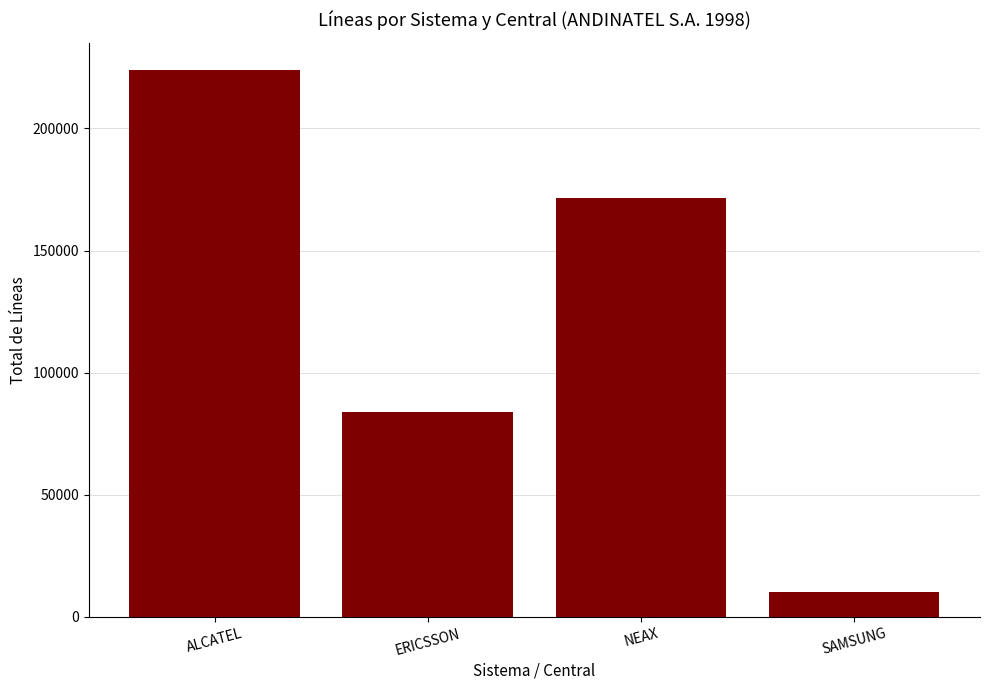

List the labels in order of value, smallest first.

SAMSUNG, ERICSSON, NEAX, ALCATEL